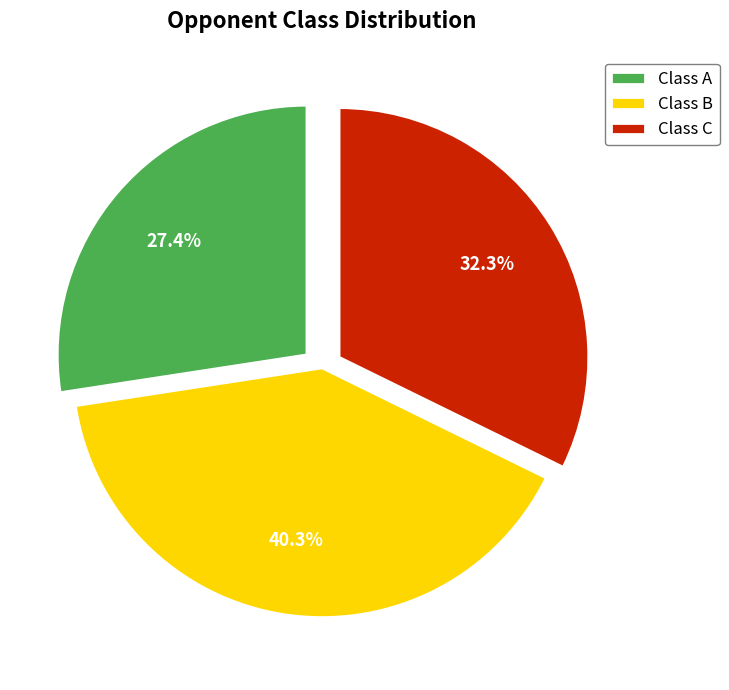

The Class B slice represents 50% of the pie. True or false?

False